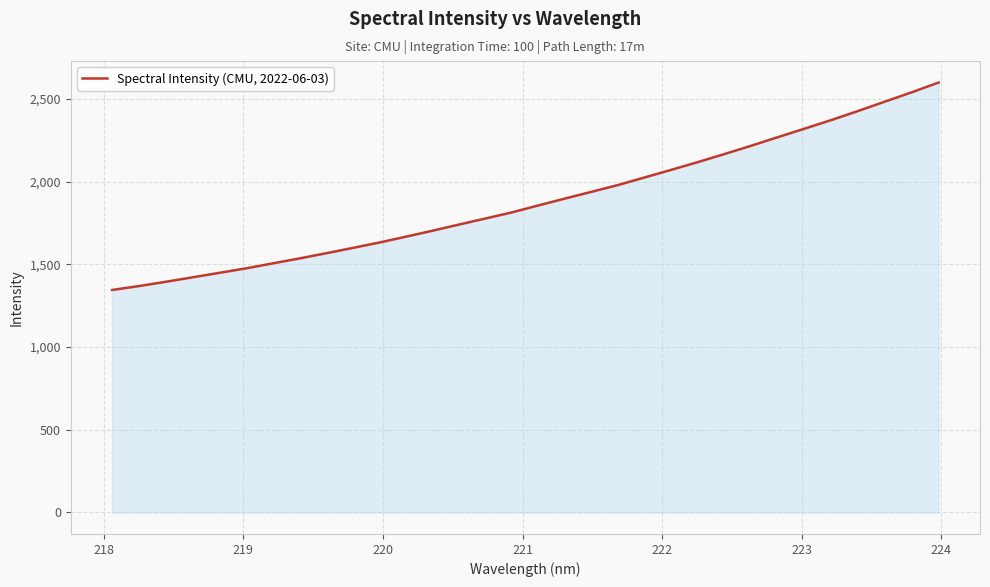

What is the smallest value displayed?

1345.1